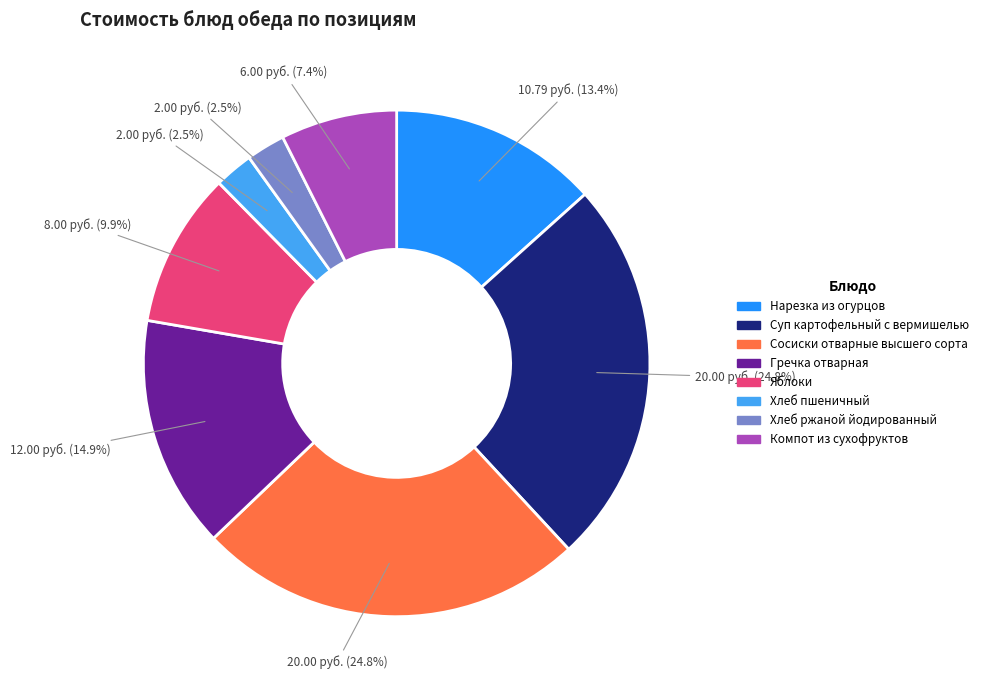

Which has a higher value, Хлеб ржаной йодированный or Сосиски отварные высшего сорта?

Сосиски отварные высшего сорта